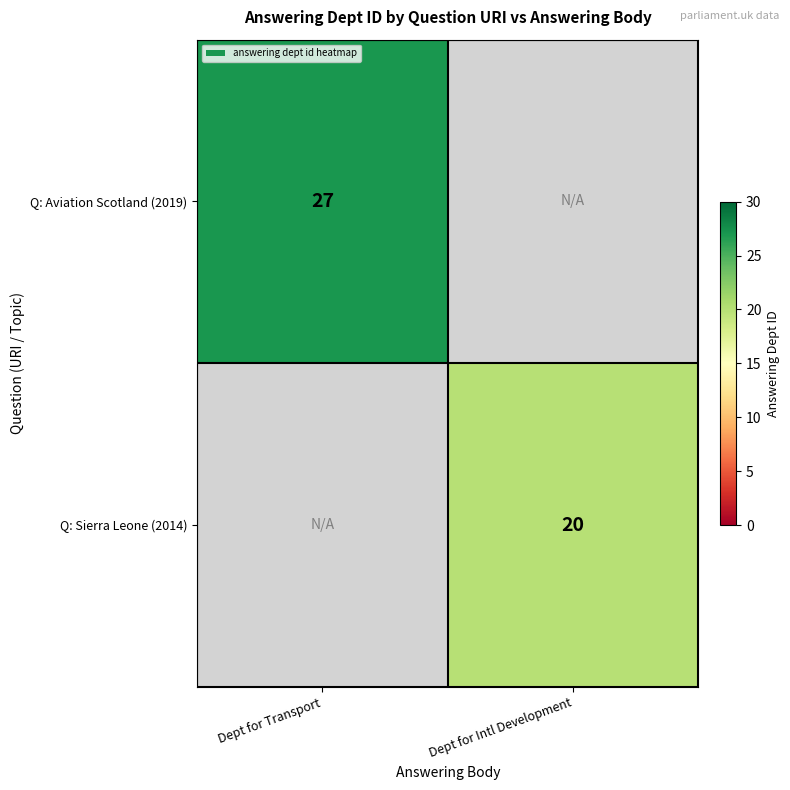

Which label corresponds to the smallest value in the chart?

Dept for Intl Development